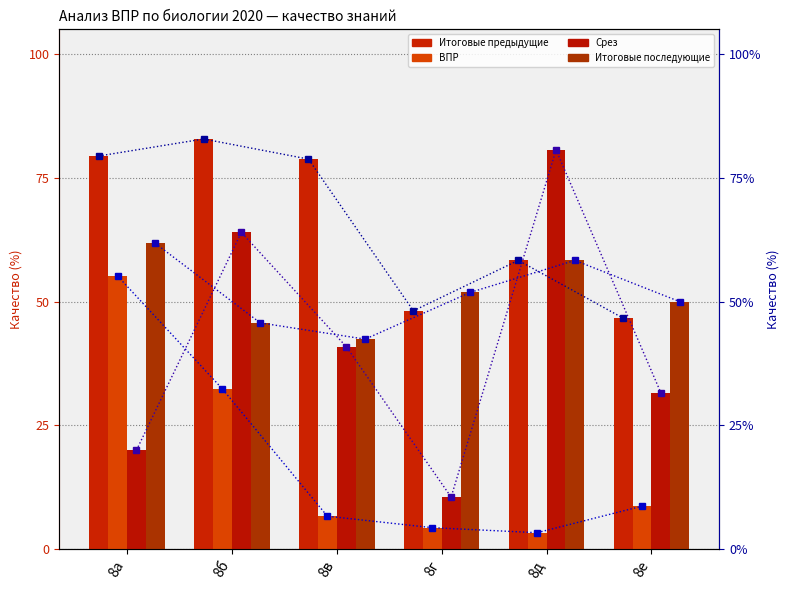

Count the Итоговые предыдущие (кач) values in the range 0 to 1.

6